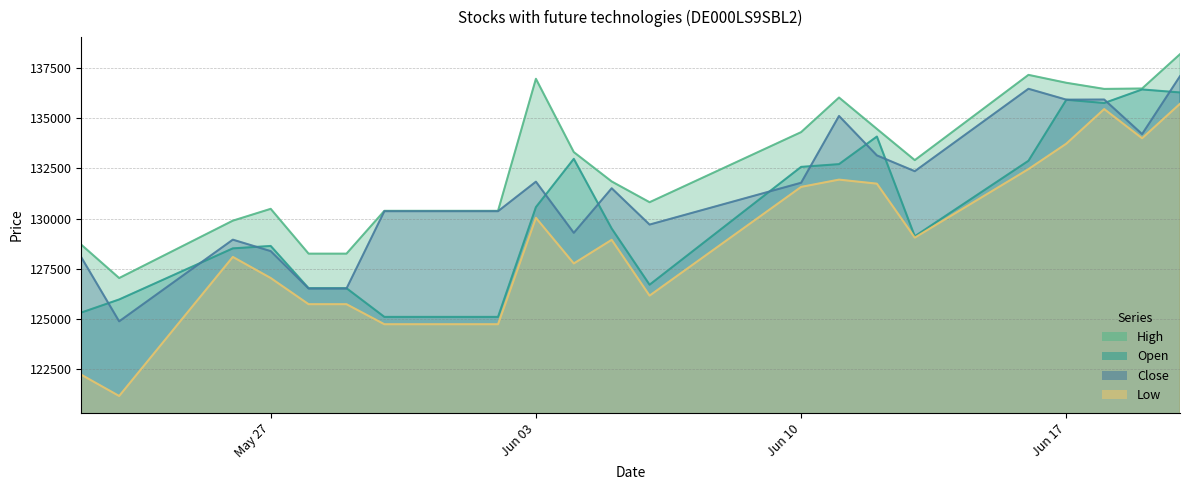

What is the lowest value of the Low series?

121143